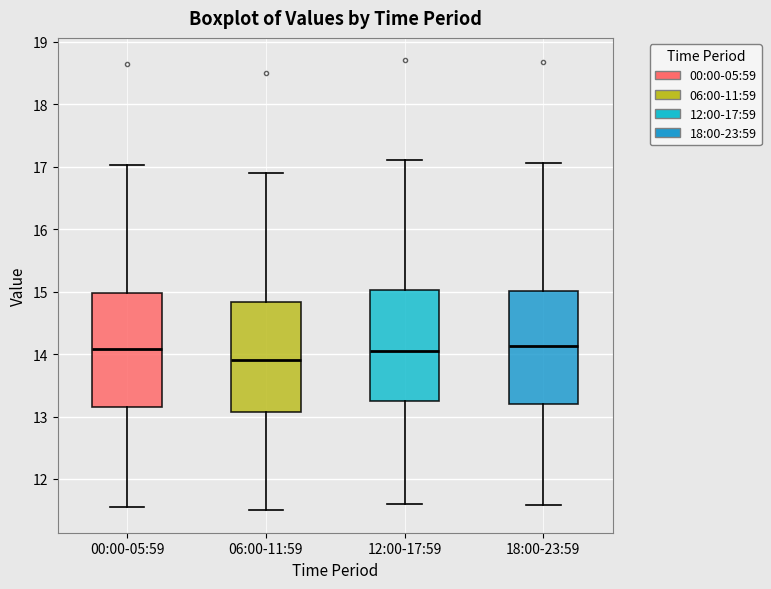

Reading left to right, read every box against the y-axis: the position of its median line, the range the box covers, and the ends of its whiskers. The values are not printed on the chart, so give them approximately, as read against the axis.

00:00-05:59: median 14.1, box 13.2 to 15.0, whiskers 11.6 to 17.0
06:00-11:59: median 13.9, box 13.1 to 14.8, whiskers 11.5 to 16.9
12:00-17:59: median 14.1, box 13.3 to 15.0, whiskers 11.6 to 17.1
18:00-23:59: median 14.1, box 13.2 to 15.0, whiskers 11.6 to 17.1